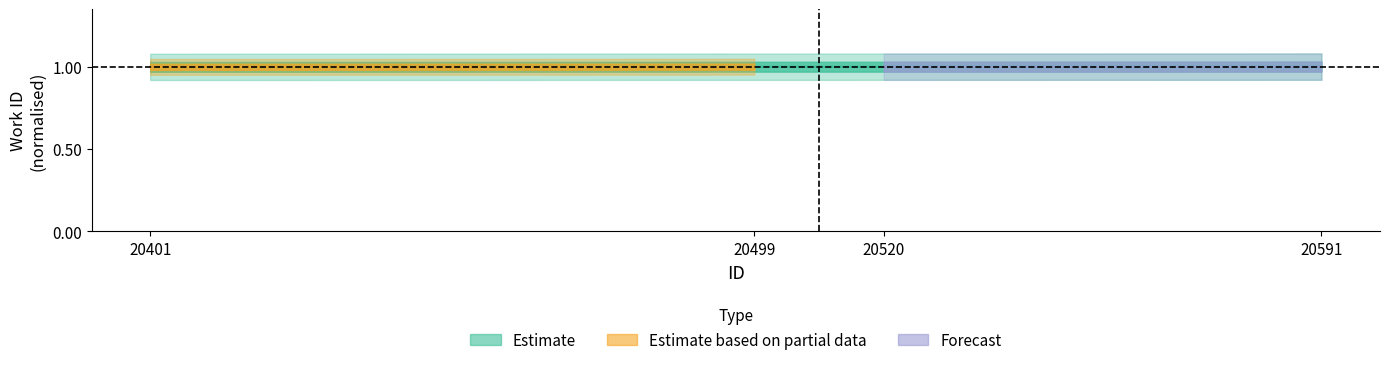

Count the values in the range 0 to 1.

4